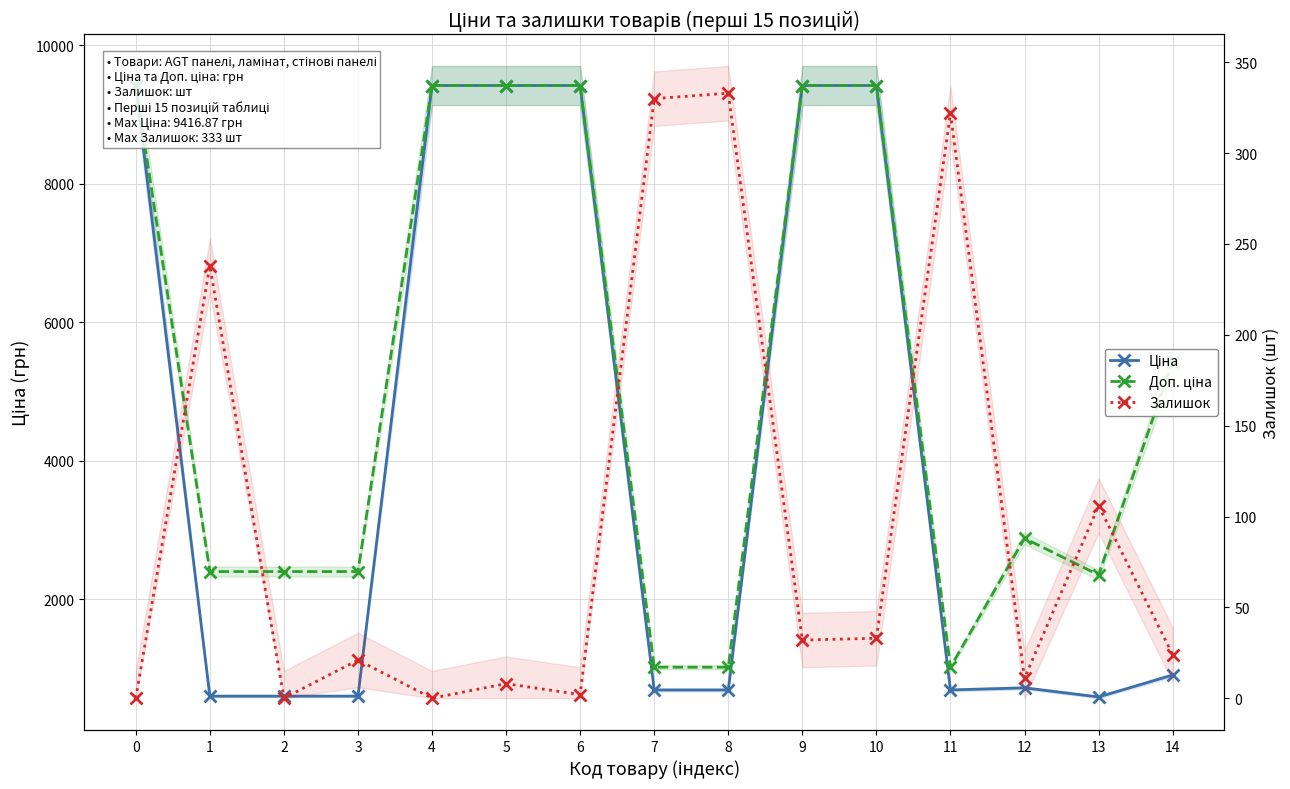

True or false: Залишок has a value of 1.0 at 6.

False